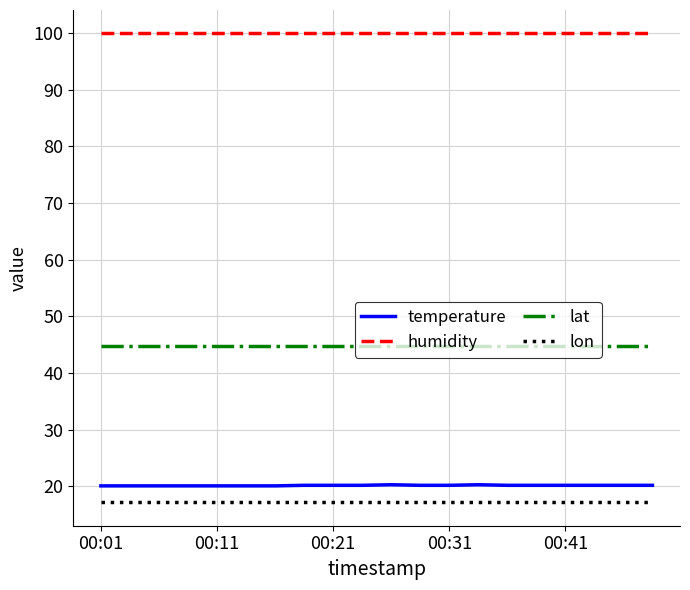

Which series has the largest range (max minus min)?

temperature